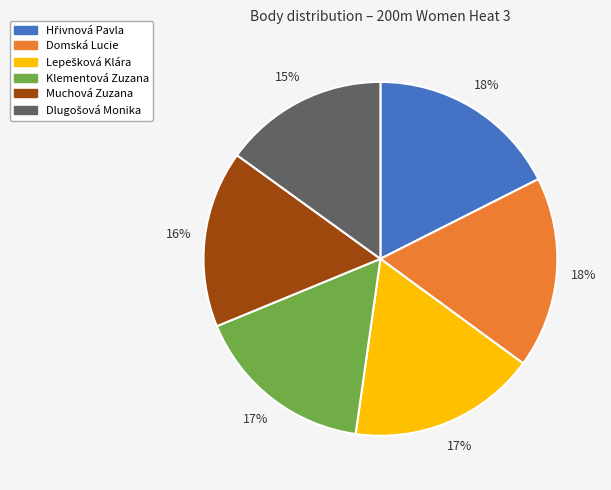

What is the ratio of the value at Domská Lucie to the value at Klementová Zuzana?

1.1